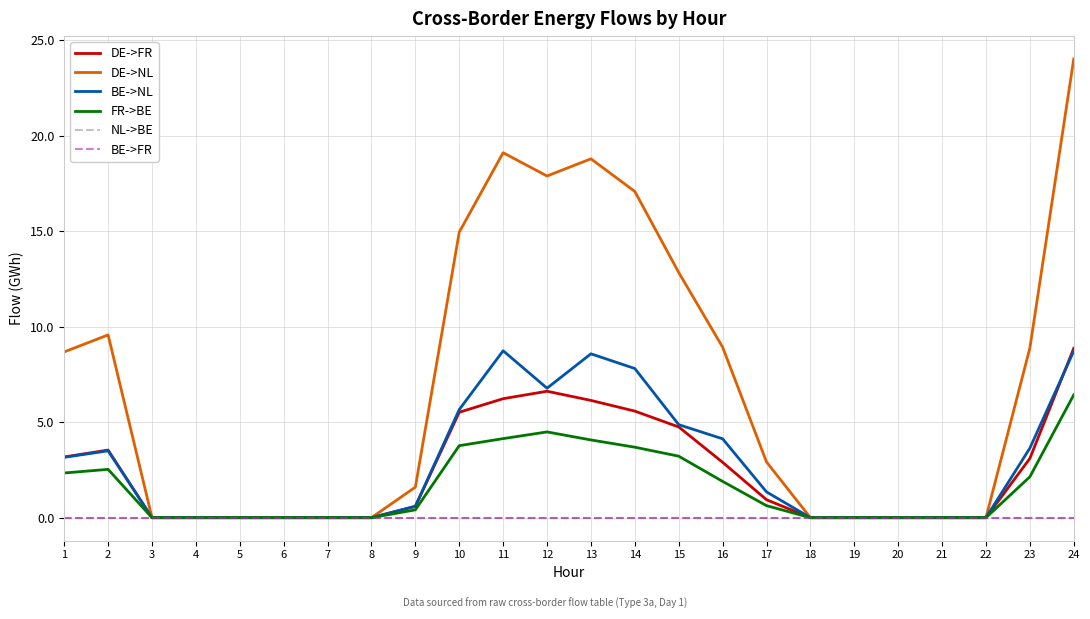

The value of BE->NL at 10 is 5.7. True or false?

True